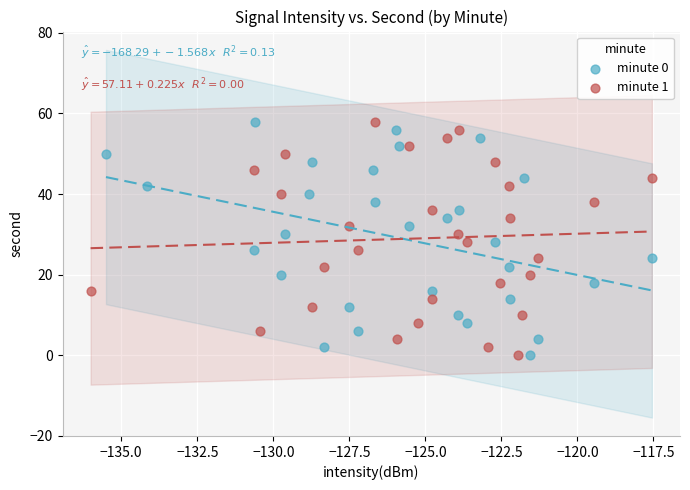

What are all the series names shown in the legend?

minute 0, minute 1